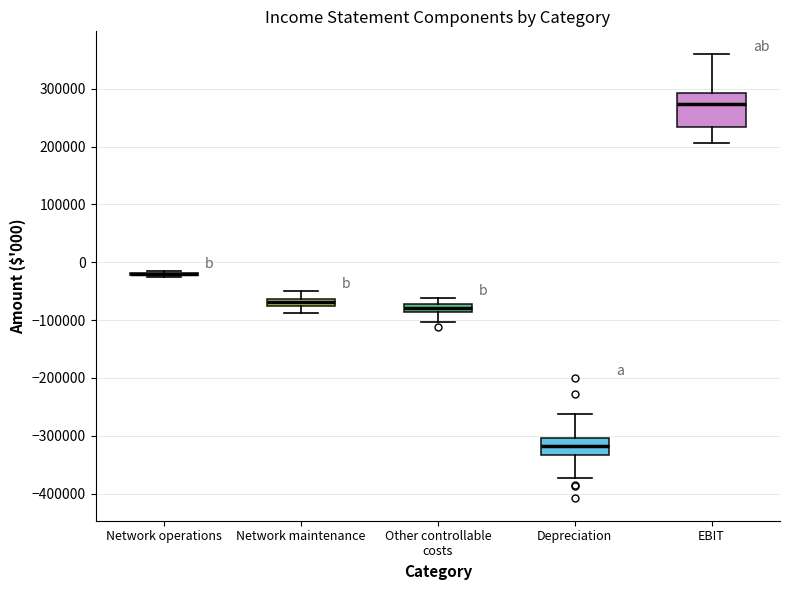

Where is the lower edge of the box for EBIT on the y-axis? The values are not printed on the chart, so give them approximately, as read against the axis.

230000